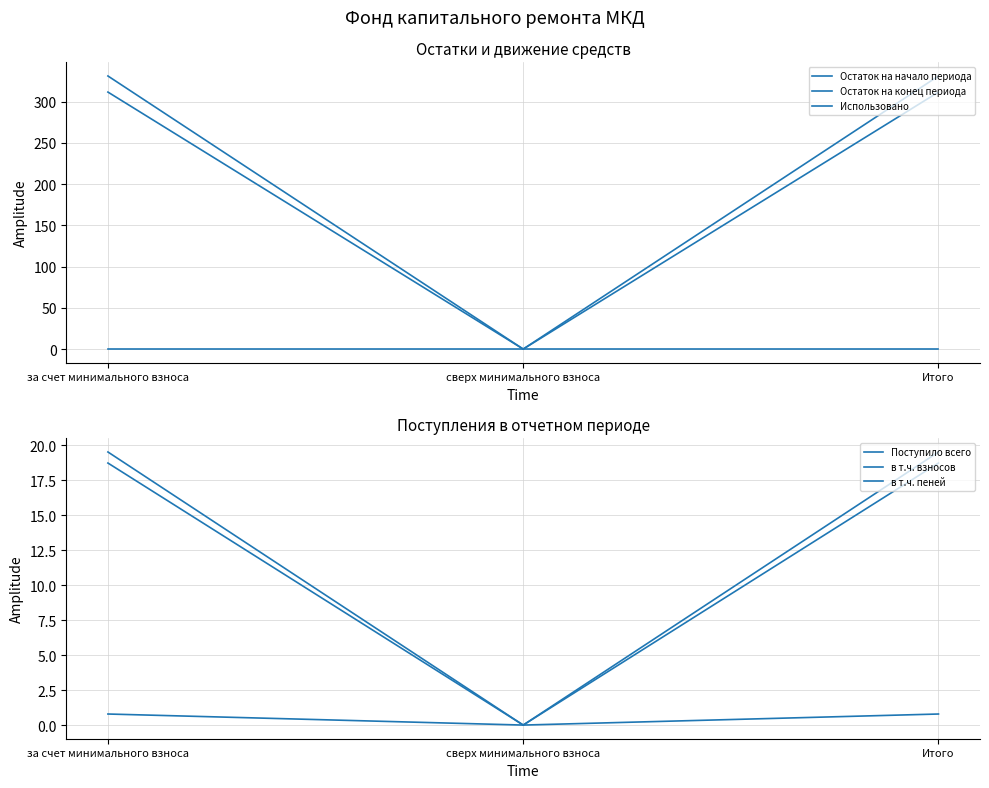

Reading left to right, extract all data points from this chart.

Остаток на начало периода: за счет минимального взноса=311.7	сверх минимального взноса=0.0	Итого=311.7
Остаток на конец периода: за счет минимального взноса=331.2	сверх минимального взноса=0.0	Итого=331.2
Использовано: за счет минимального взноса=0.0	сверх минимального взноса=0.0	Итого=0.0
Поступило всего: за счет минимального взноса=19.5	сверх минимального взноса=0.0	Итого=19.5
в т.ч. взносов: за счет минимального взноса=18.7	сверх минимального взноса=0.0	Итого=18.7
в т.ч. пеней: за счет минимального взноса=0.8	сверх минимального взноса=0.0	Итого=0.8